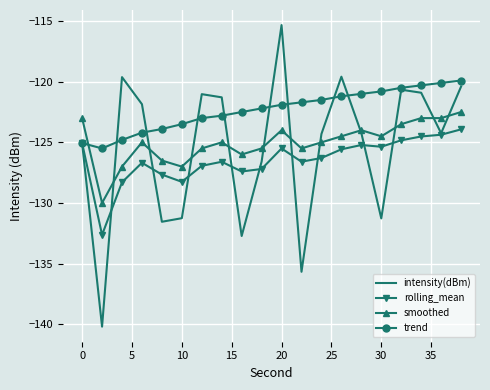

How many times do smoothed and trend cross each other?

1